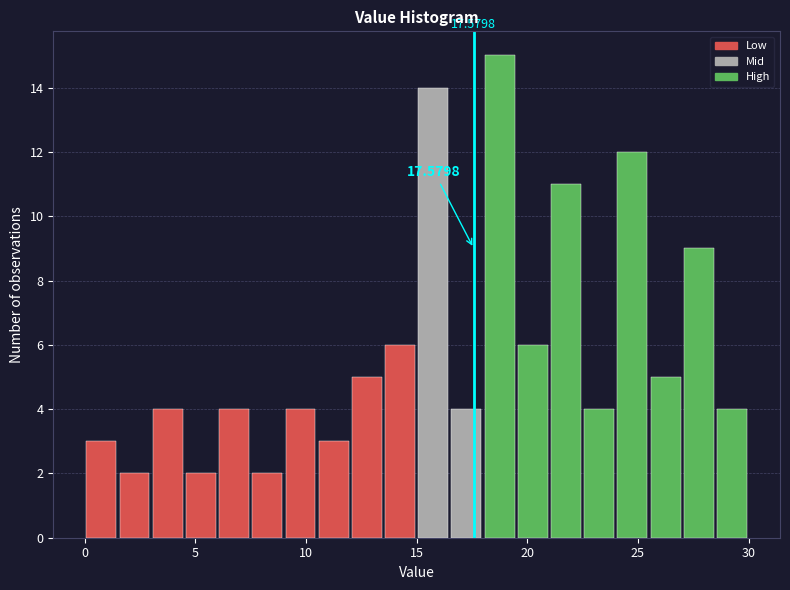

Read against the x-axis, roughly where is the centre of the tallest bar?

19.0